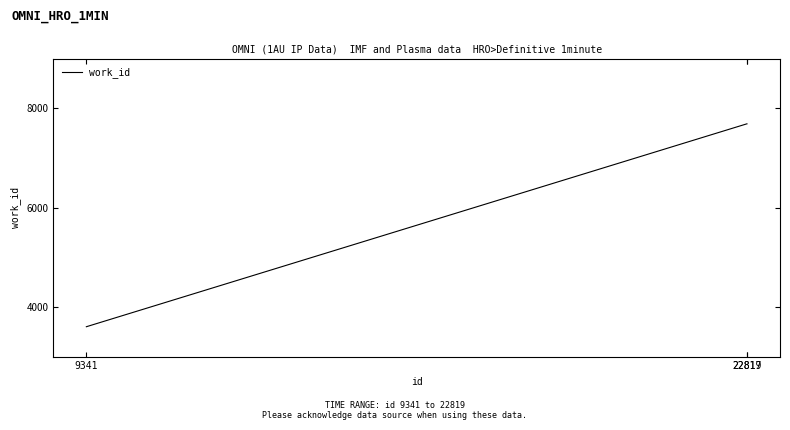

The value at 22819 is 7686. True or false?

True